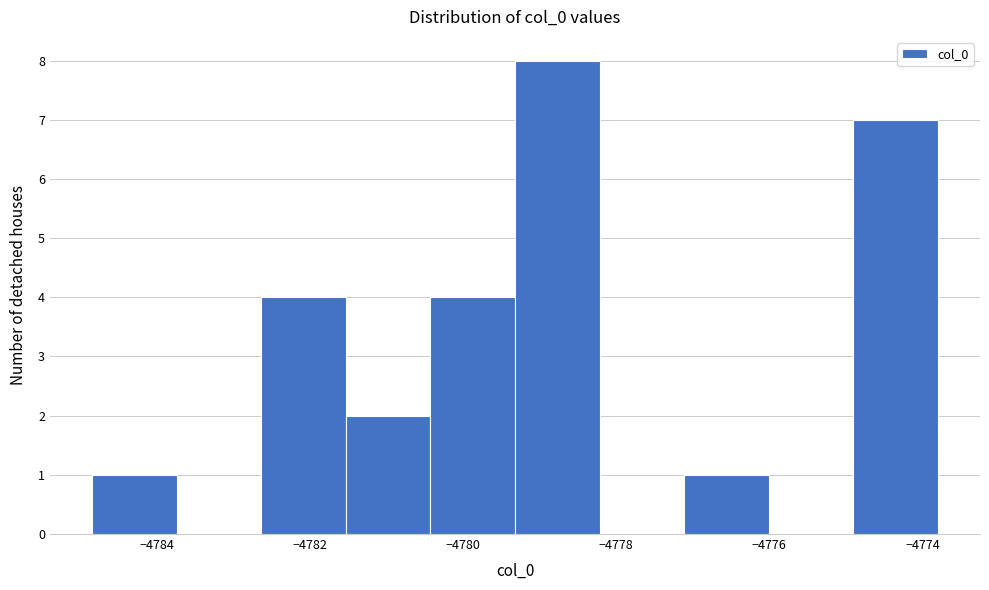

Reading left to right, transcribe this chart: for each bar, give the range it covers on the x-axis and its height. Neither the bar edges nor the heights are printed on the chart, so give them approximately, as read against the axes.

-4784.8 to -4783.8: 1
-4783.8 to -4782.6: 0
-4782.6 to -4781.6: 4
-4781.6 to -4780.4: 2
-4780.4 to -4779.4: 4
-4779.4 to -4778.2: 8
-4778.2 to -4777.2: 0
-4777.2 to -4776.0: 1
-4776.0 to -4775.0: 0
-4775.0 to -4773.8: 7